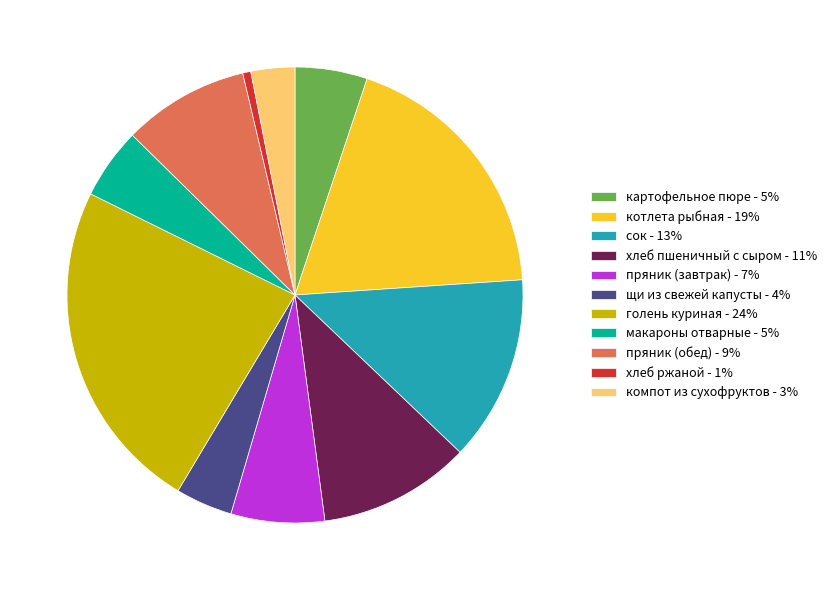

What is the smallest slice in the pie chart?

хлеб ржаной